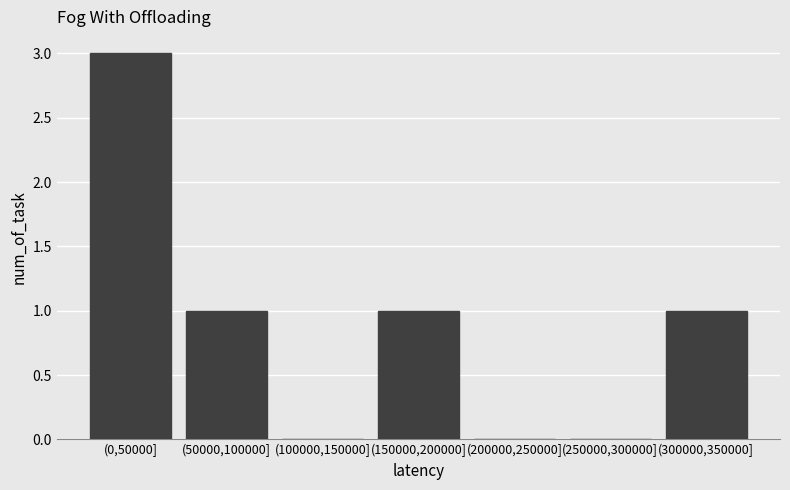

Reading left to right, list all the values displayed in this chart.

(0,50000]=3	(50000,100000]=1	(100000,150000]=0	(150000,200000]=1	(200000,250000]=0	(250000,300000]=0	(300000,350000]=1